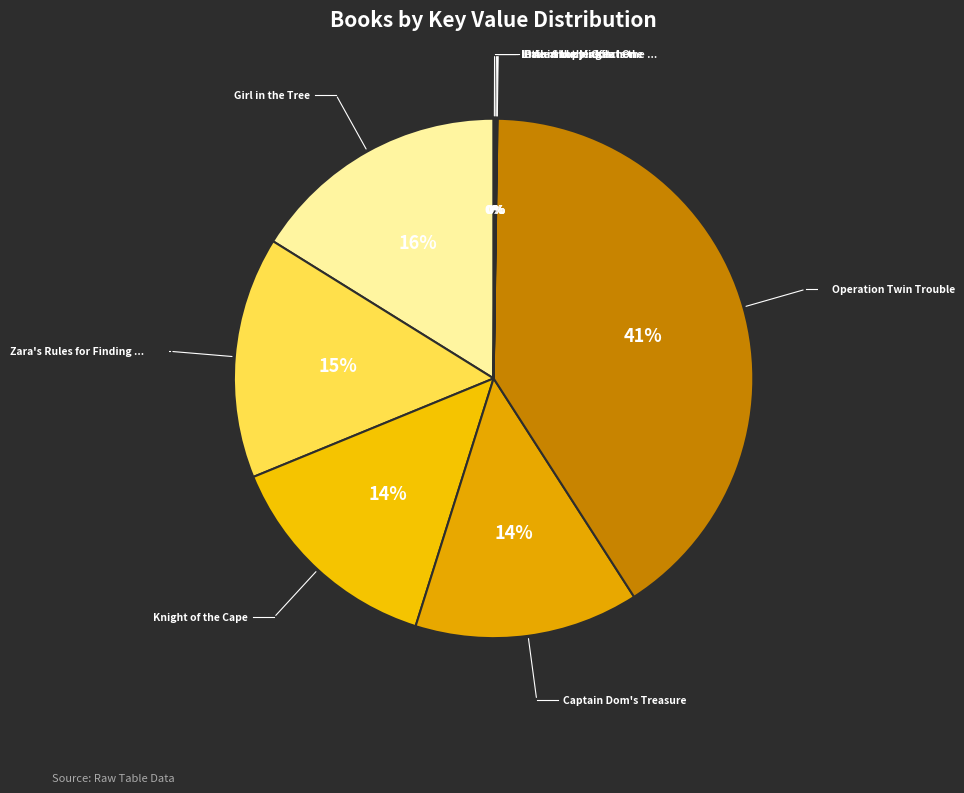

What is the smallest slice in the pie chart?

One in the Middle Is the Green Kangaroo